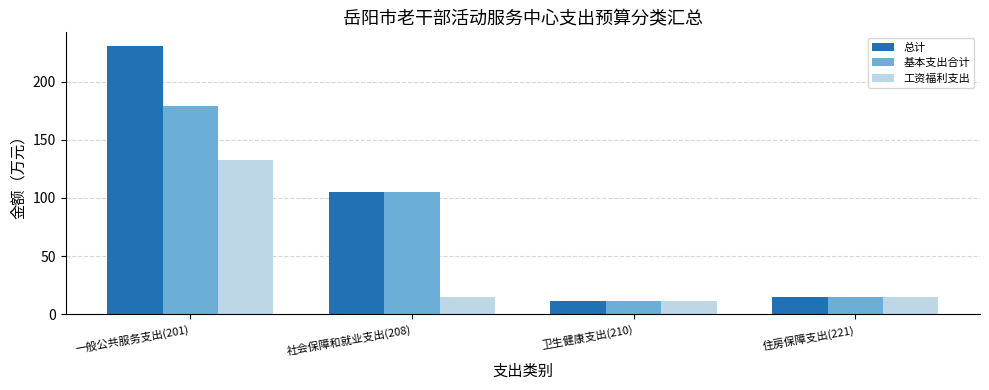

What is the sum of all 总计 values?

361.6